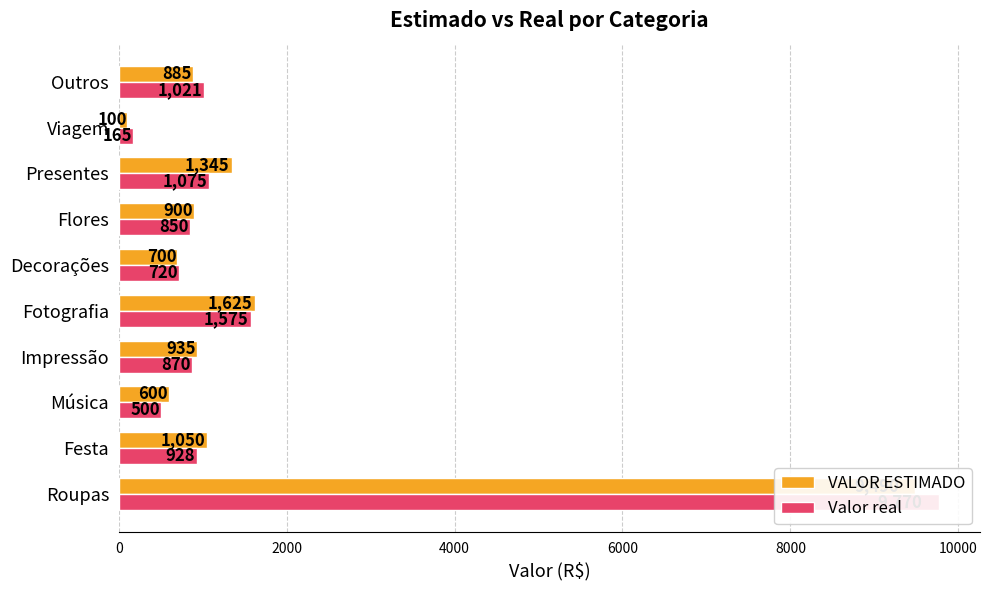

Is it true that Valor real equals 4170 at Roupas?

False